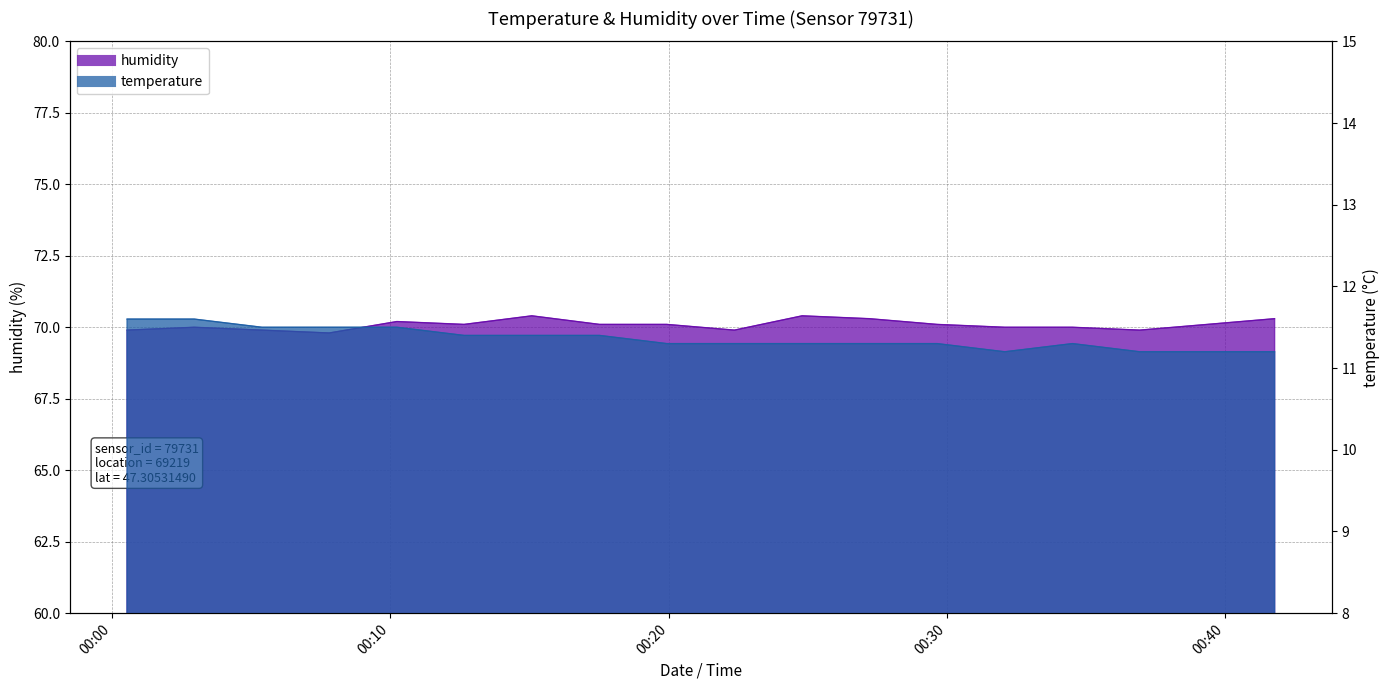

At which category is the sum across all series the highest?

12:00